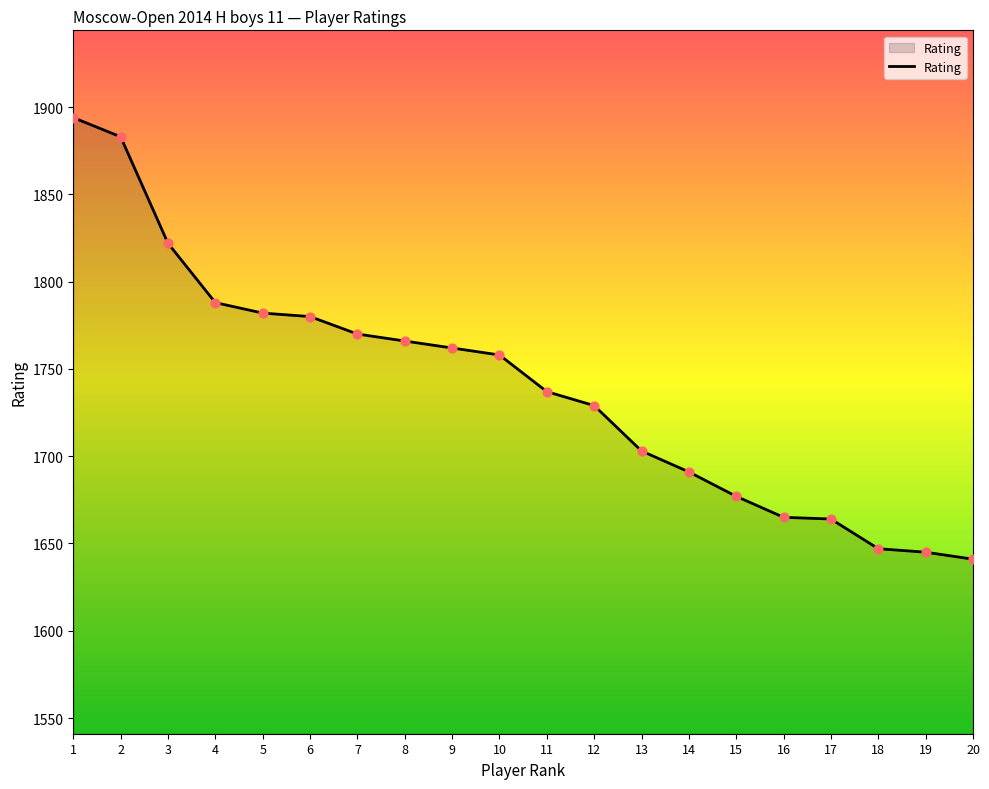

What is the ratio of the value at 9 to the value at 18?

1.1